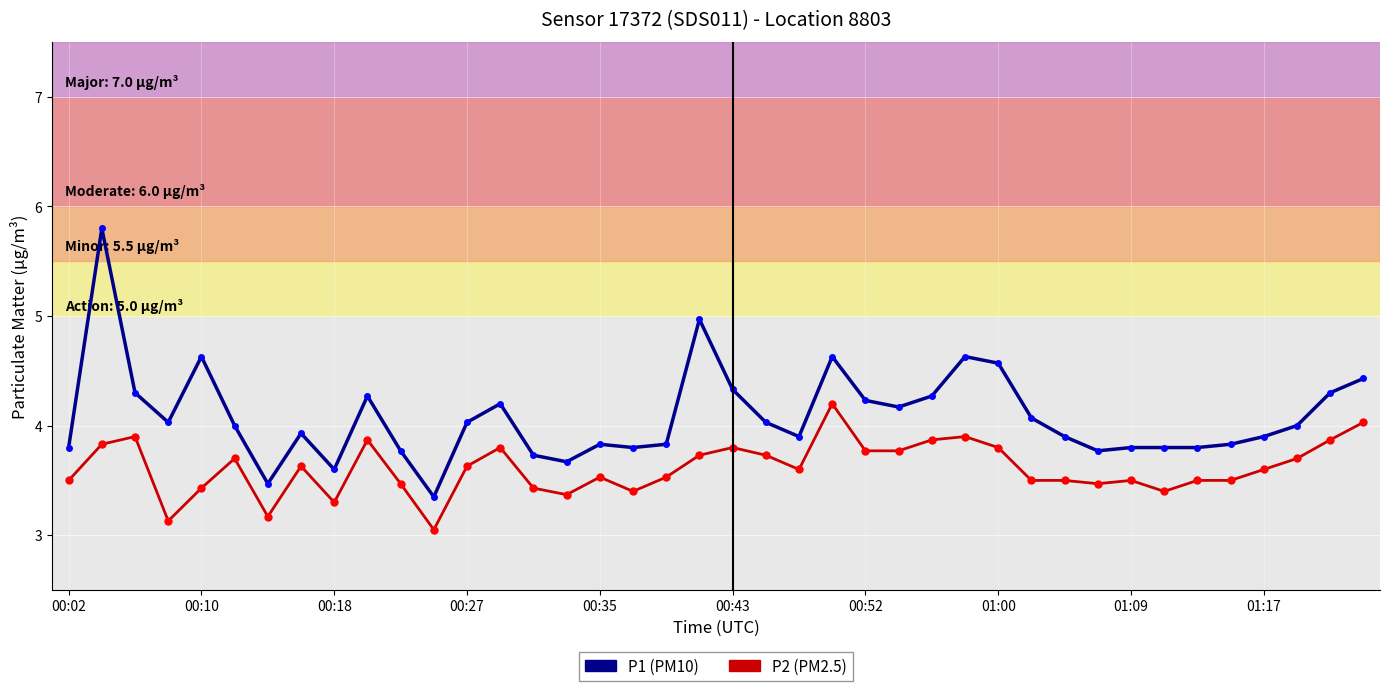

True or false: P1 (PM10) and P2 (PM2.5) intersect in this chart.

False